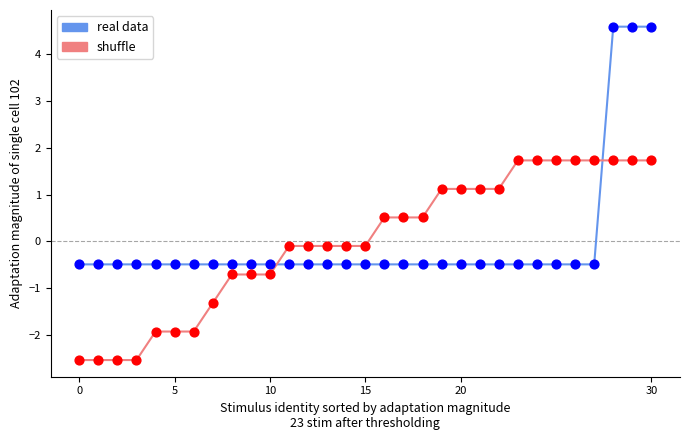

What is the highest value of the real data series?

4.6